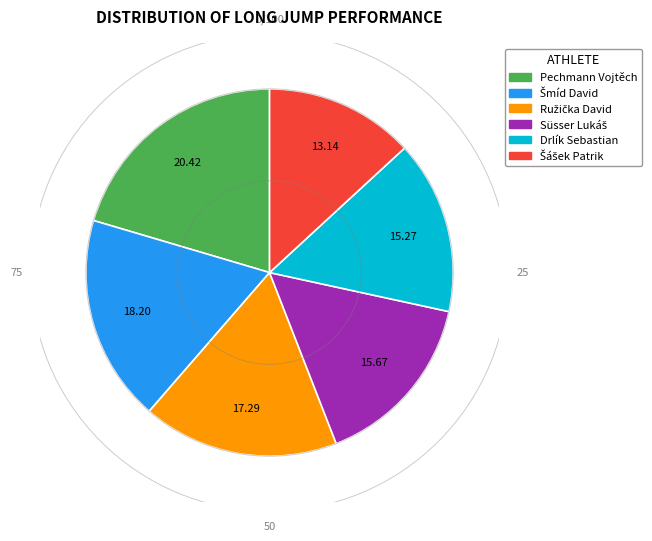

Which category has the biggest portion of the pie?

Pechmann Vojtěch